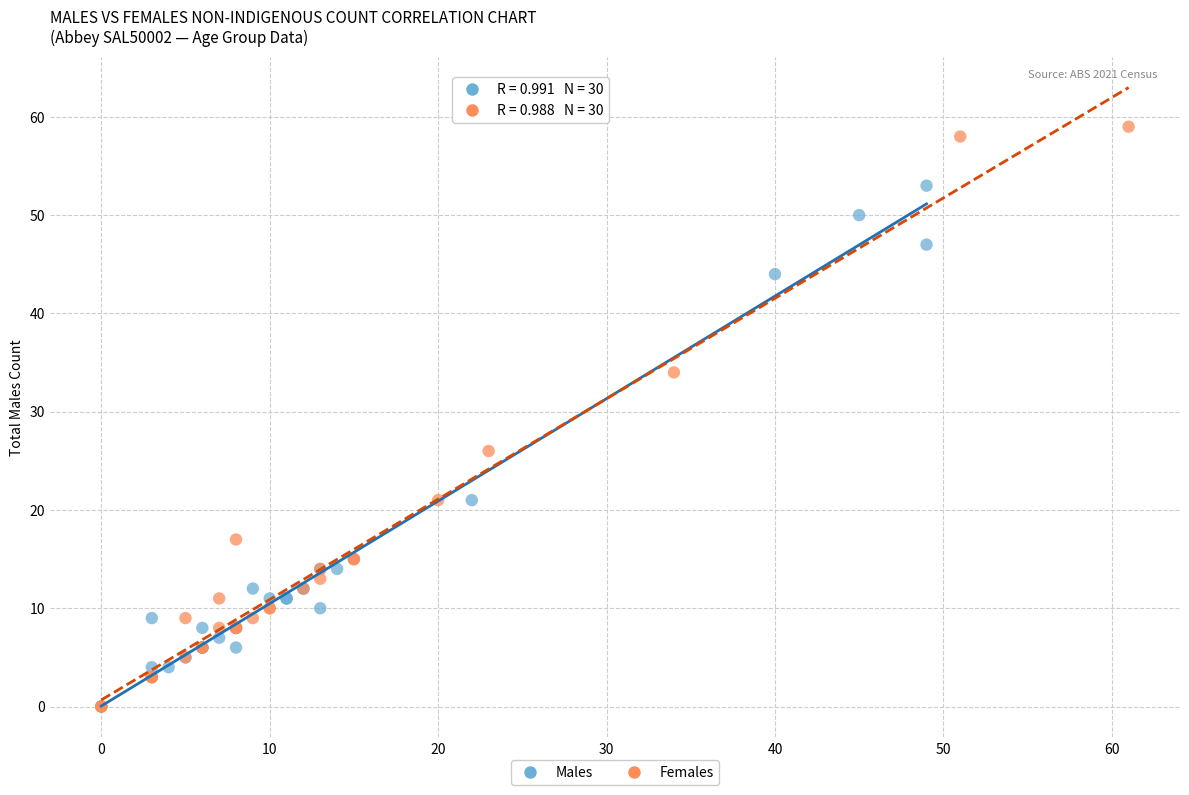

Which series has the largest Y range (max minus min)?

Females